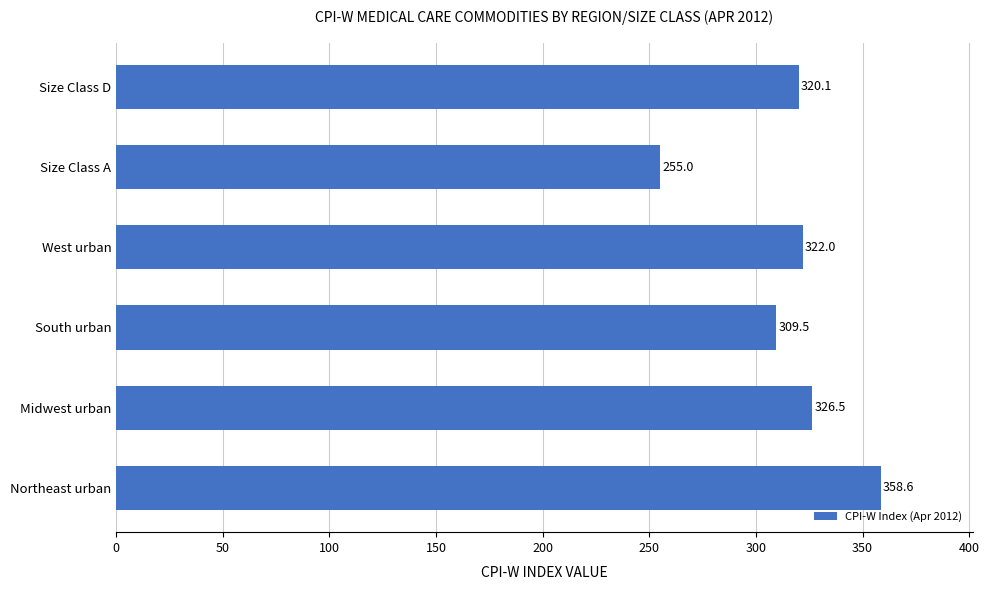

Rank the categories by value from lowest to highest.

Size Class A, South urban, Size Class D, West urban, Midwest urban, Northeast urban